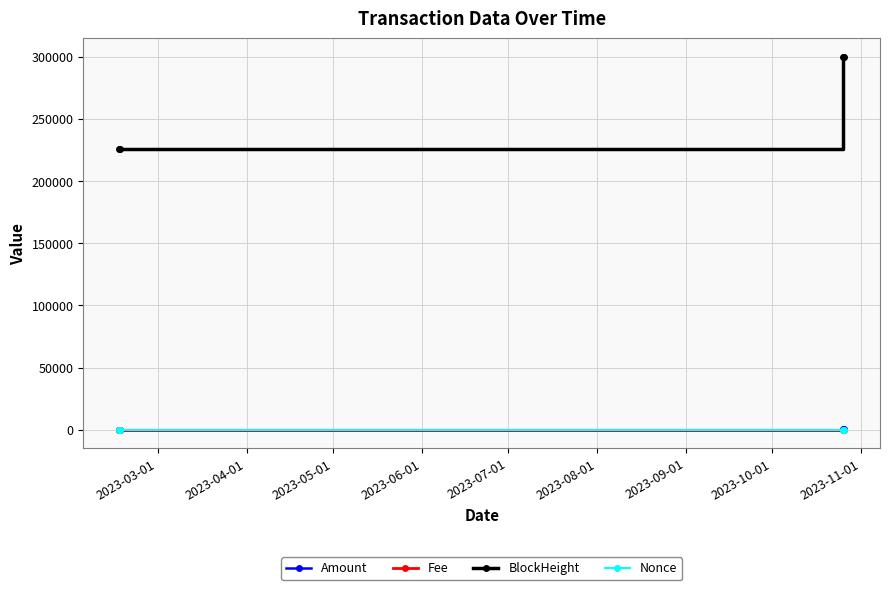

True or false: Amount and BlockHeight intersect in this chart.

False